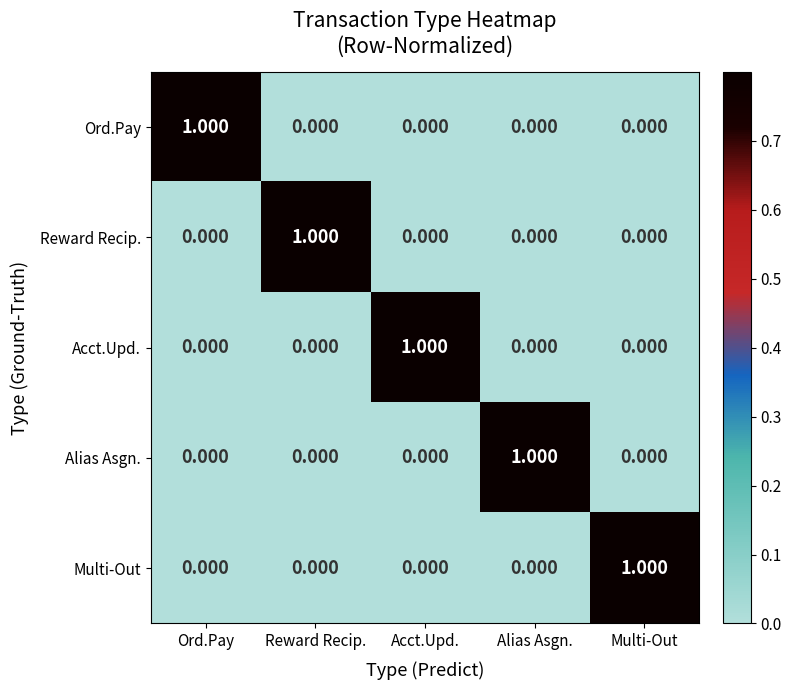

What is the spread (max minus min) of values at Multi-Out?

1